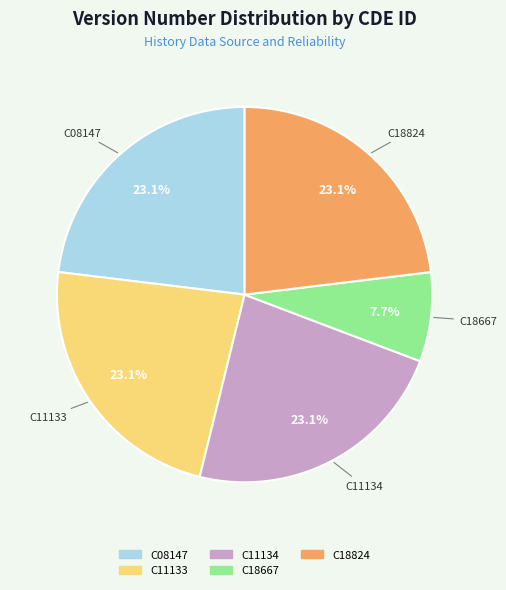

To the nearest percent, what is the combined percentage of C11134 and C11133?

46%